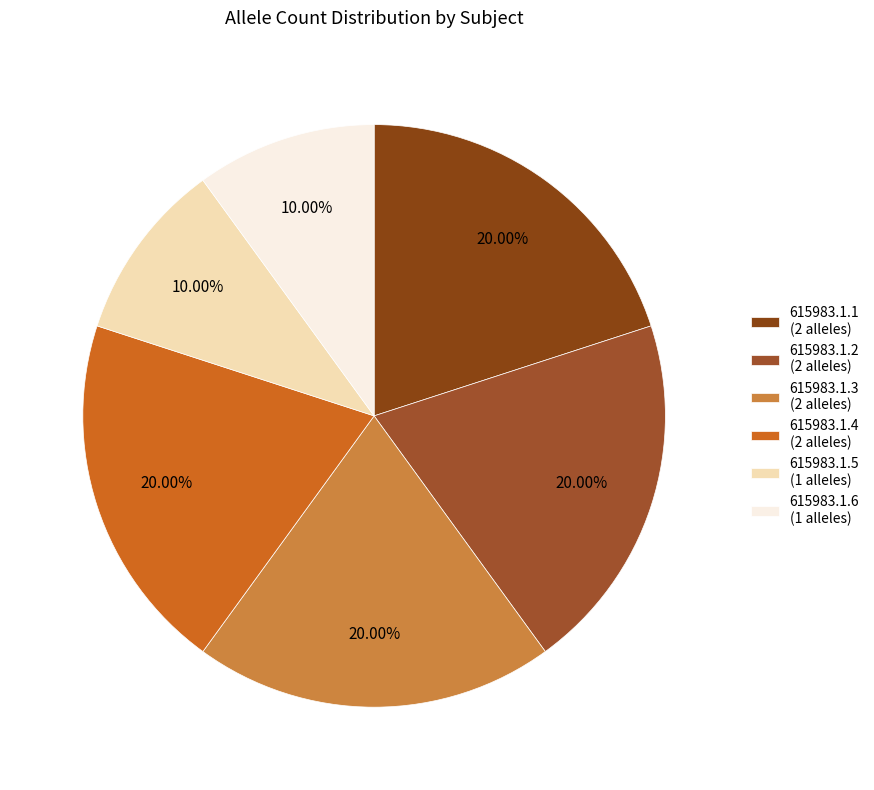

How much of the chart is everything except 615983.1.3?

80.0%